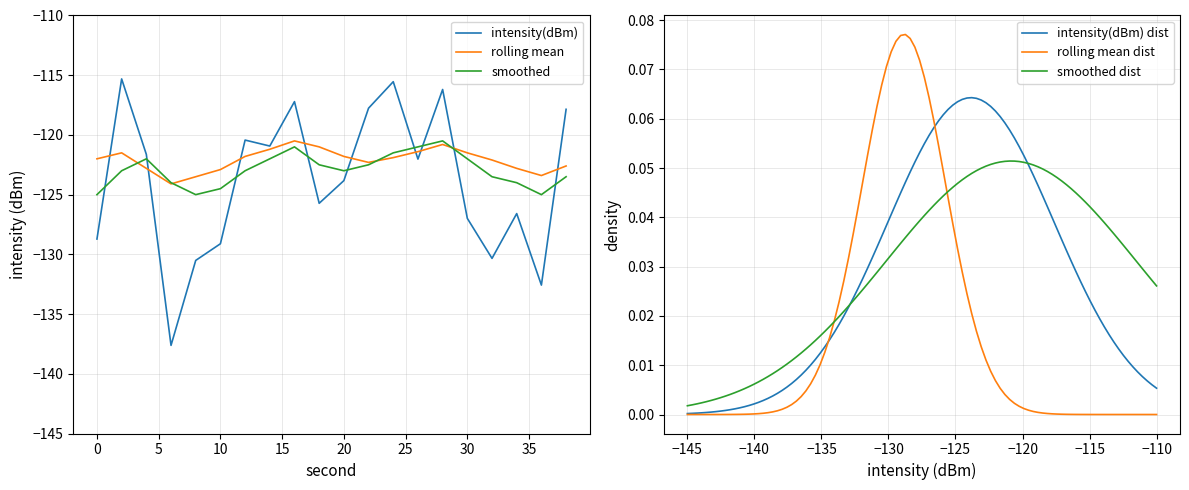

Which has a higher value, 26 or 12?

12